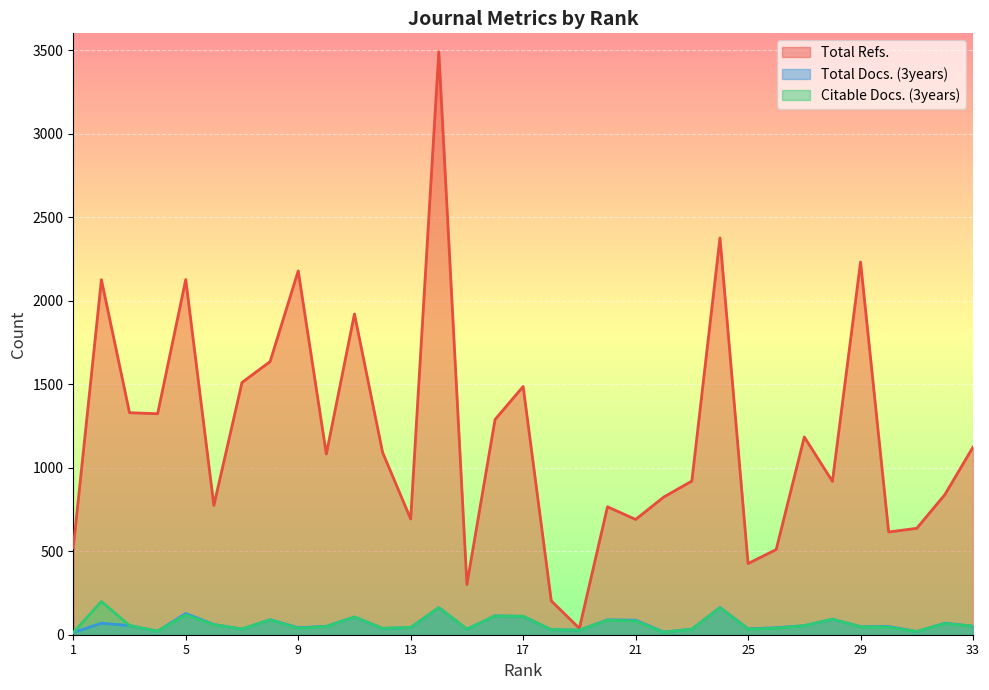

At 22, list the series in order from smallest to largest.

Citable Docs. (3years), Total Docs. (3years), Total Refs.